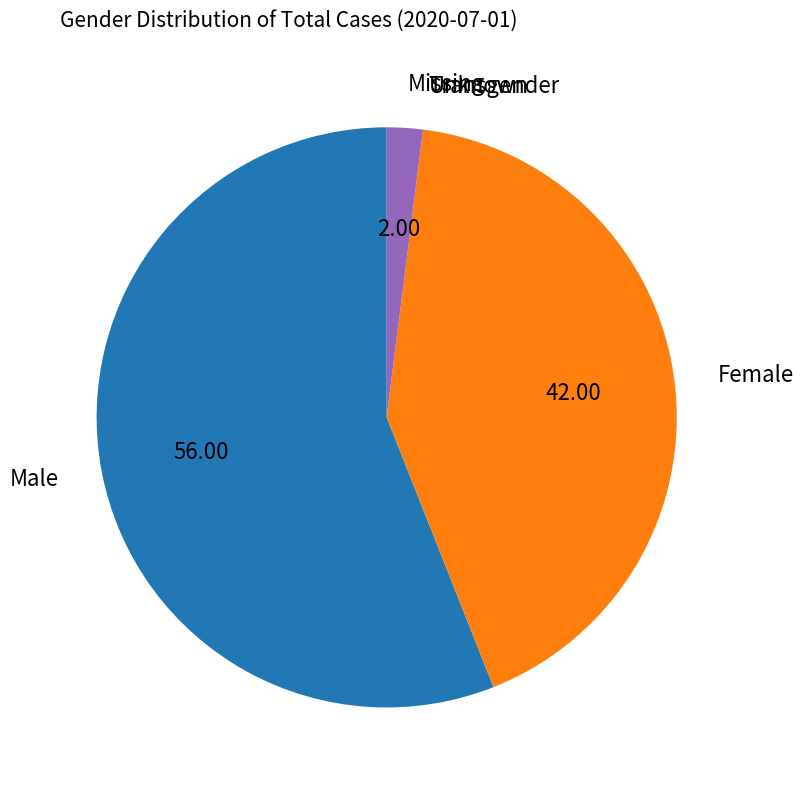

Do Missing and Female together represent more than half of the pie?

No